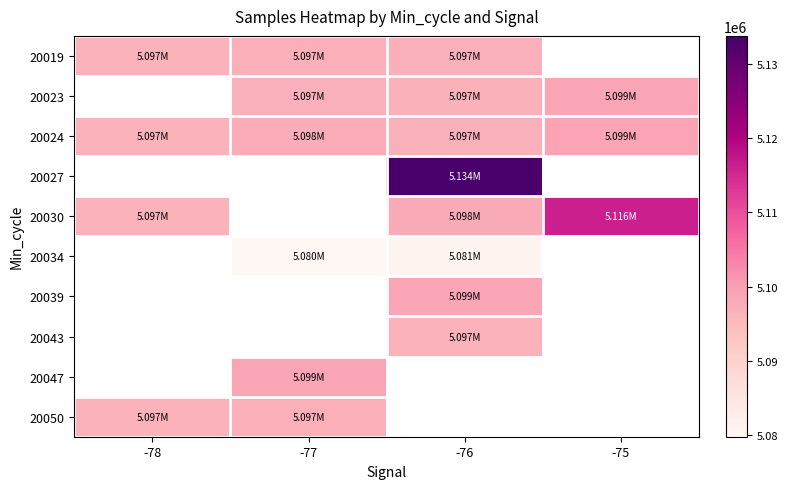

At which label is 20050 closest to 5096855?

-78